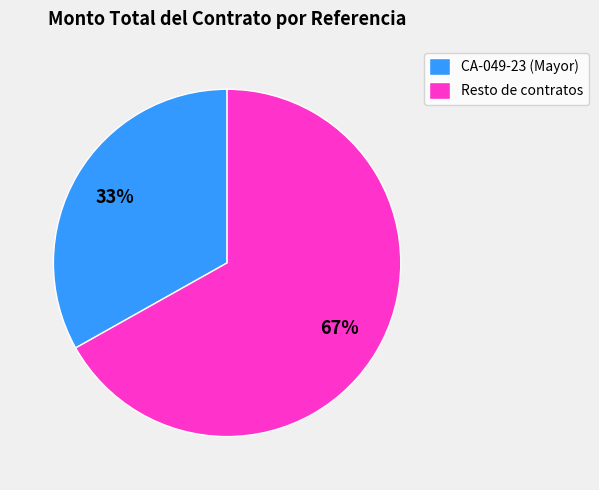

Is it true that CA-049-23 (Mayor) is 33% of the pie?

True